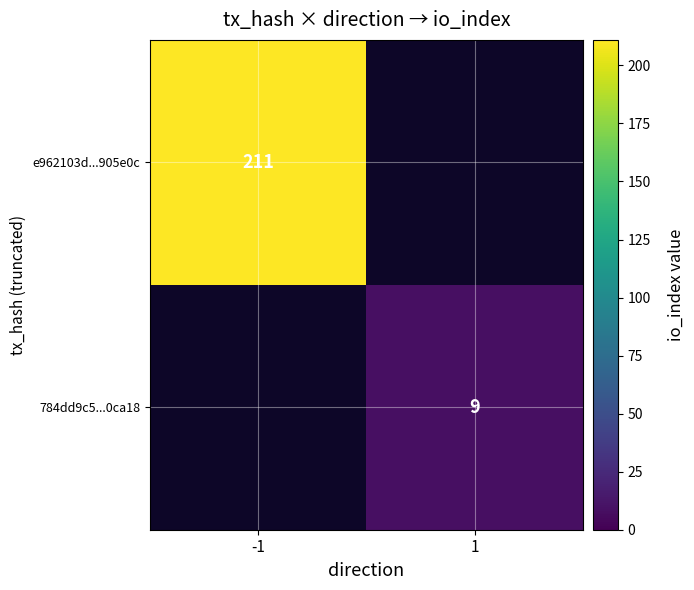

Is it true that e962103d...905e0c equals 134 at -1?

False